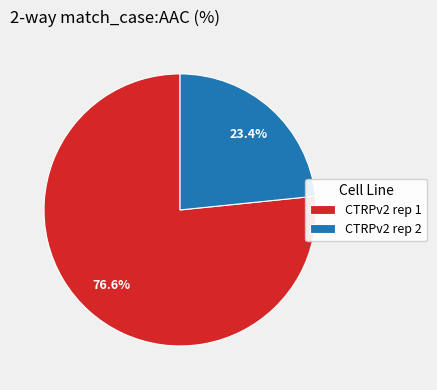

Between CTRPv2 rep 1 and CTRPv2 rep 2, which is larger?

CTRPv2 rep 1